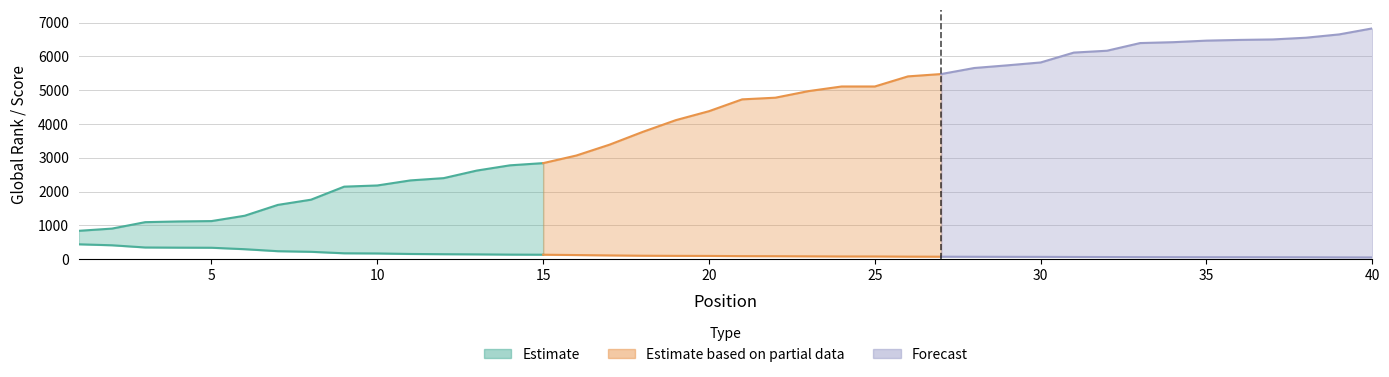

Where does the Global Rank series first go above 4729?

21